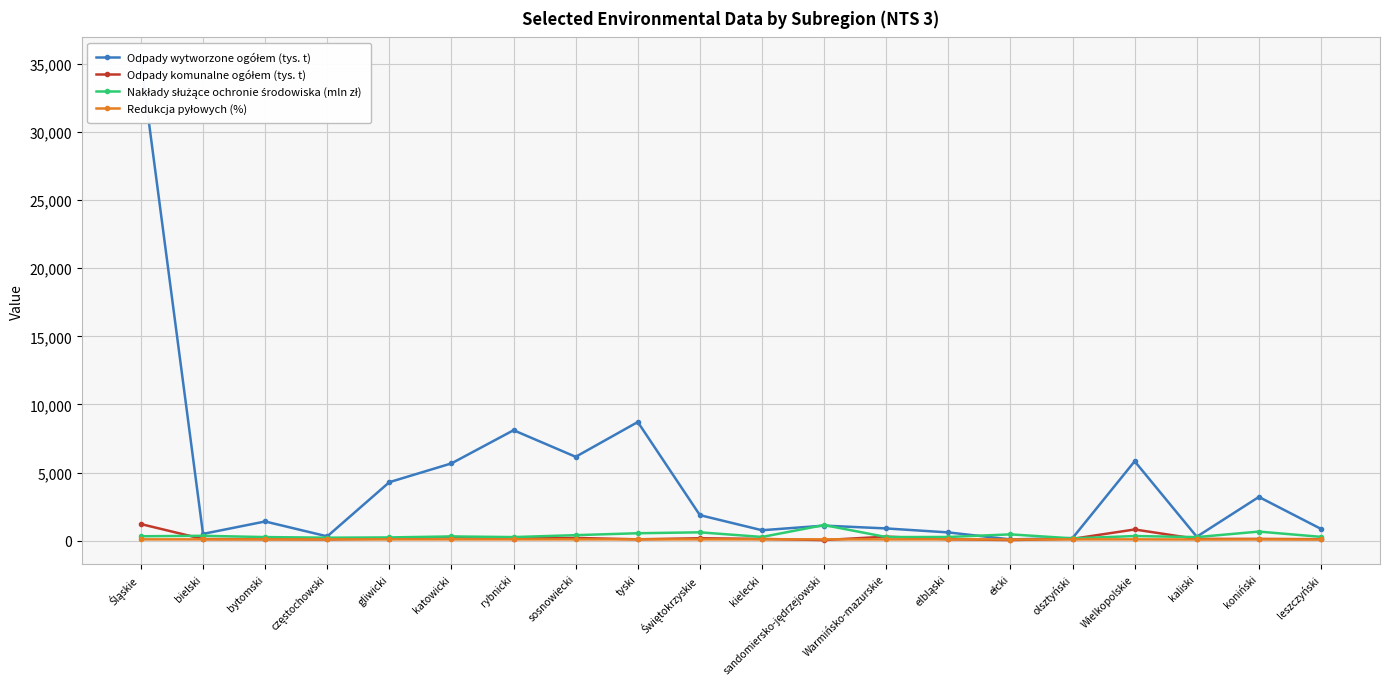

What position from the right is gliwicki?

16